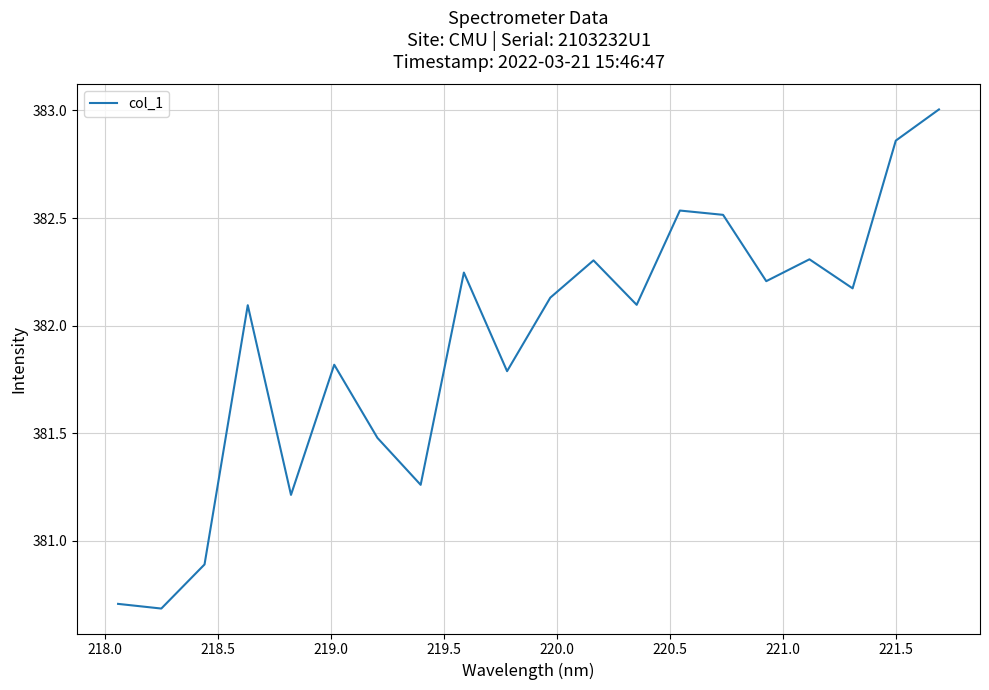

What is the greatest value displayed?

383.0